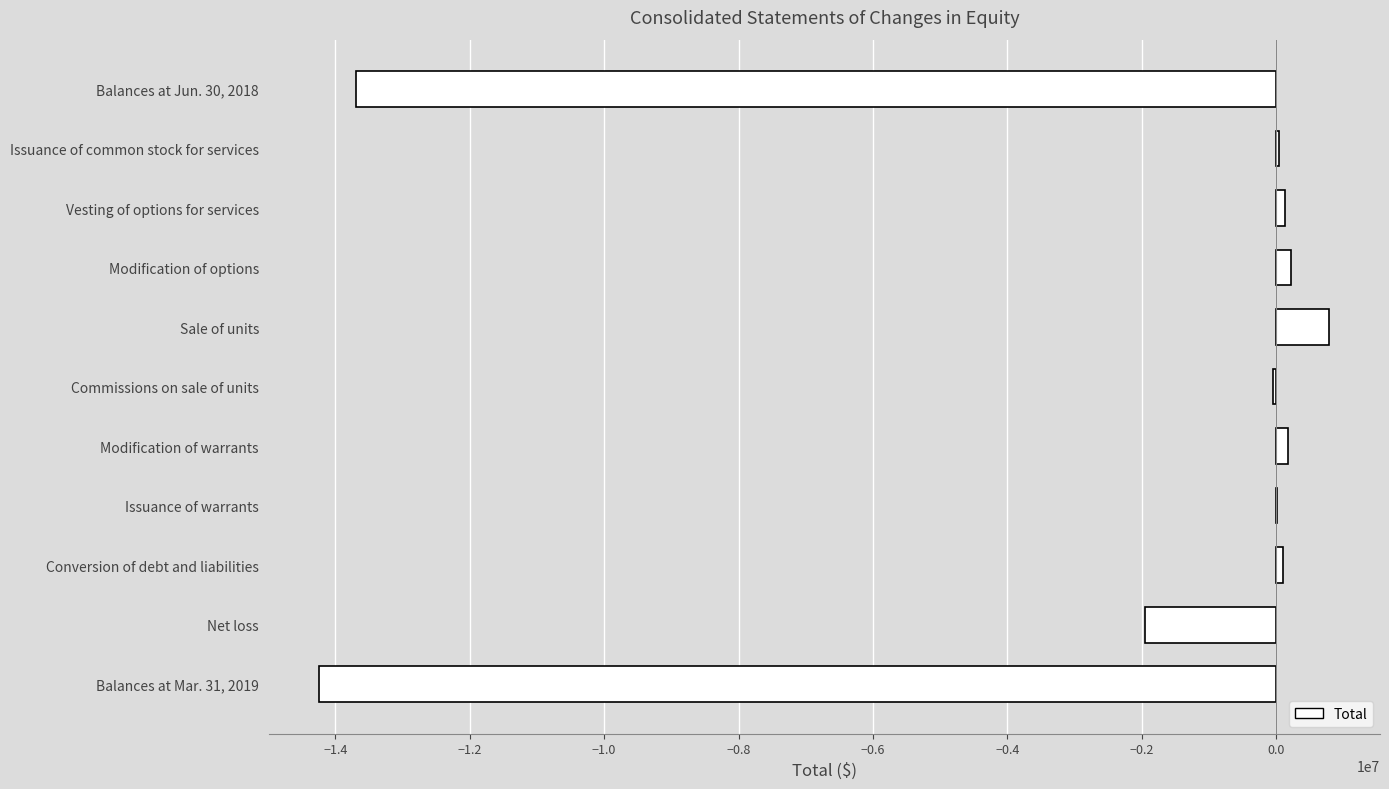

Where is the data nearest to the value -6723589?

Net loss